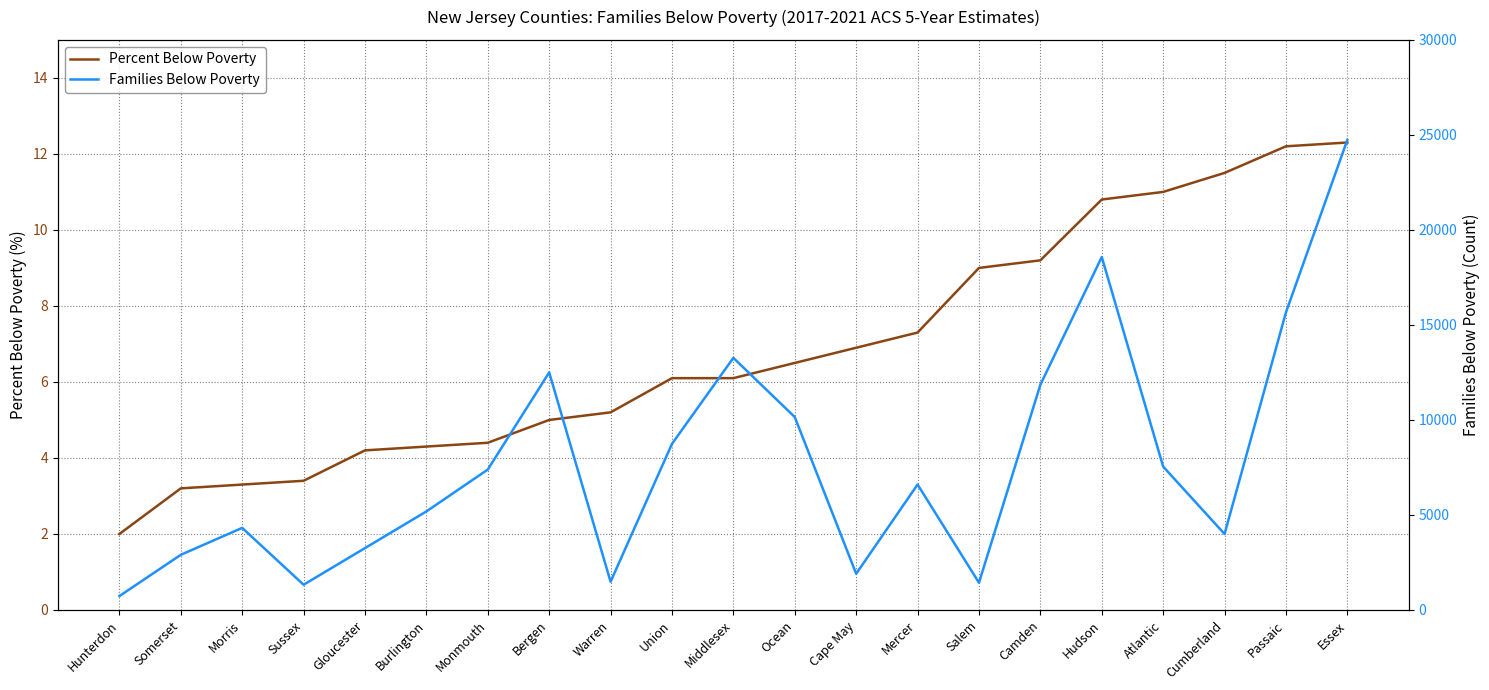

Between Union and Ocean, which series saw the biggest shift?

Families Below Poverty